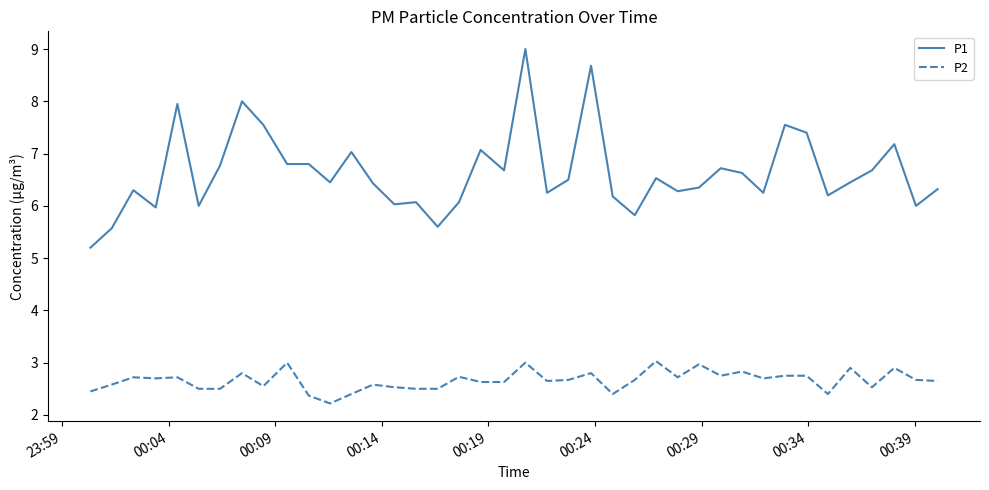

What is the difference between the maximum and minimum values in the P2 series?

0.8